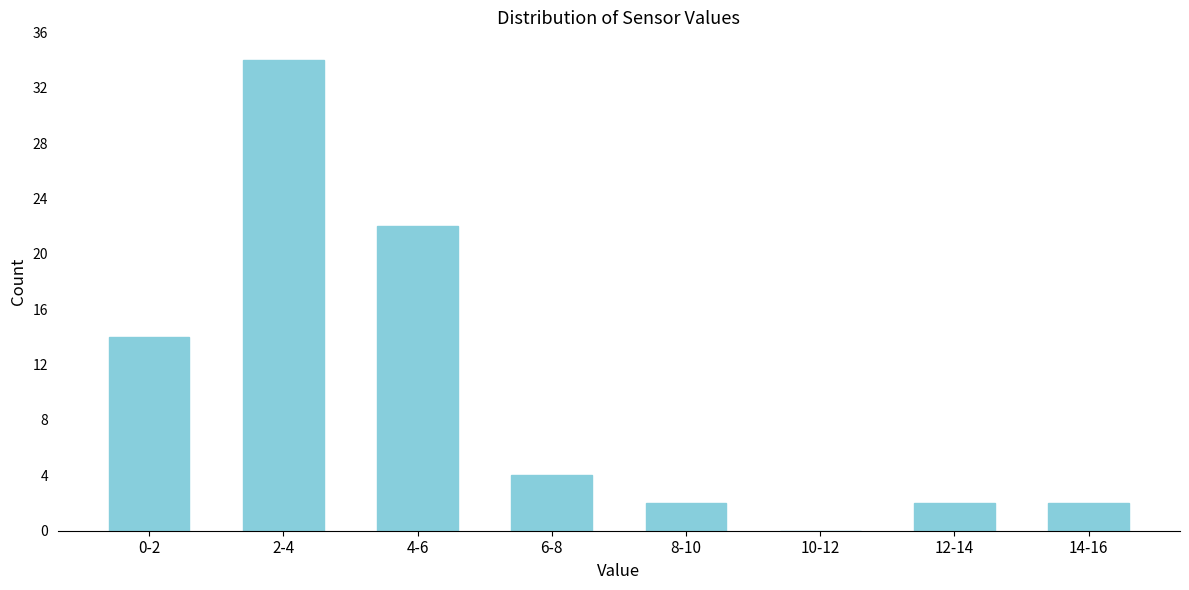

Reading left to right, list all the values displayed in this chart.

0-2=14	2-4=34	4-6=22	6-8=4	8-10=2	10-12=0	12-14=2	14-16=2